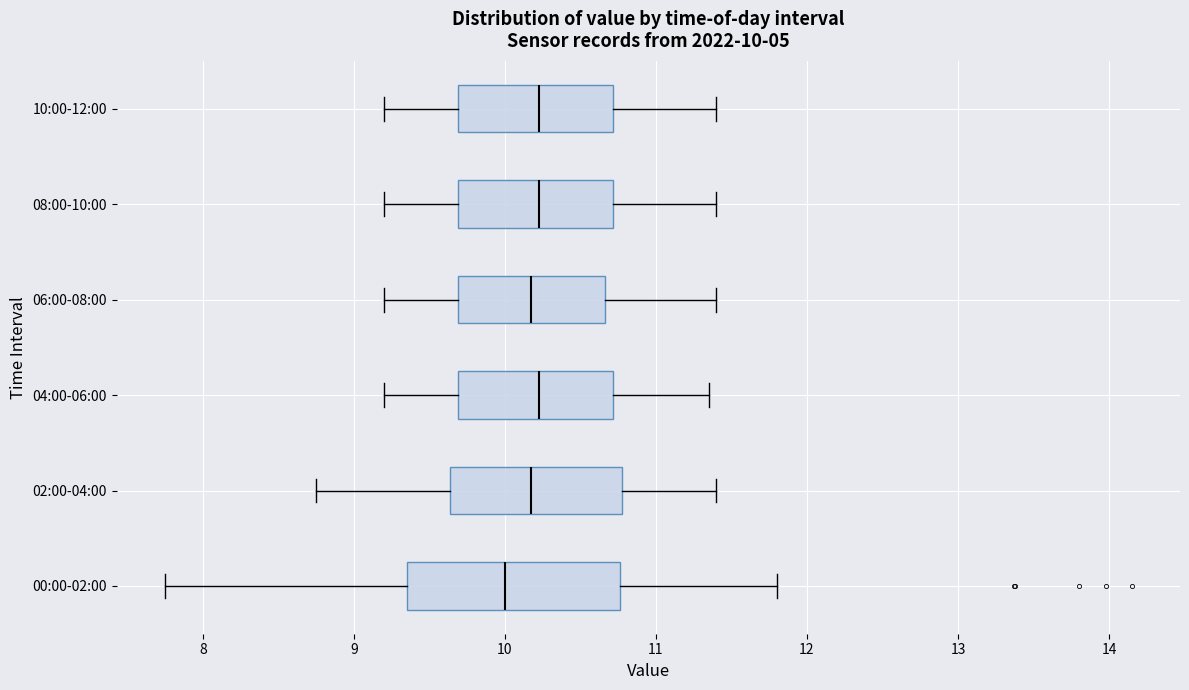

Comparing the boxes themselves (not the whiskers), which one is the widest?

00:00-02:00